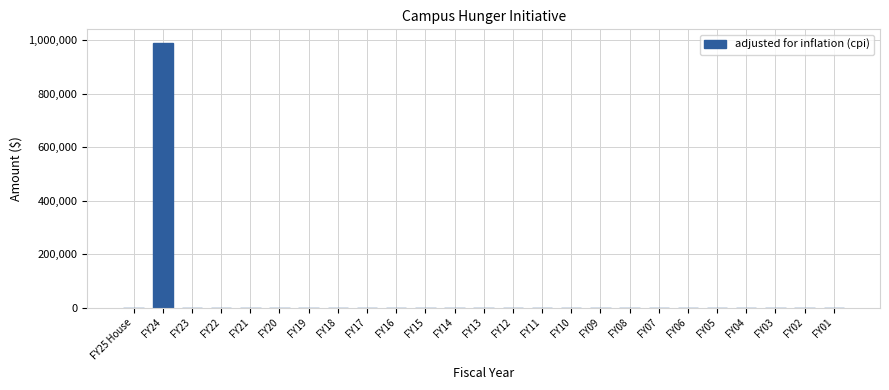

Reading right to left, what are all the values shown in this chart?

FY01=0	FY02=0	FY03=0	FY04=0	FY05=0	FY06=0	FY07=0	FY08=0	FY09=0	FY10=0	FY11=0	FY12=0	FY13=0	FY14=0	FY15=0	FY16=0	FY17=0	FY18=0	FY19=0	FY20=0	FY21=0	FY22=0	FY23=0	FY24=991237	FY25 House=0